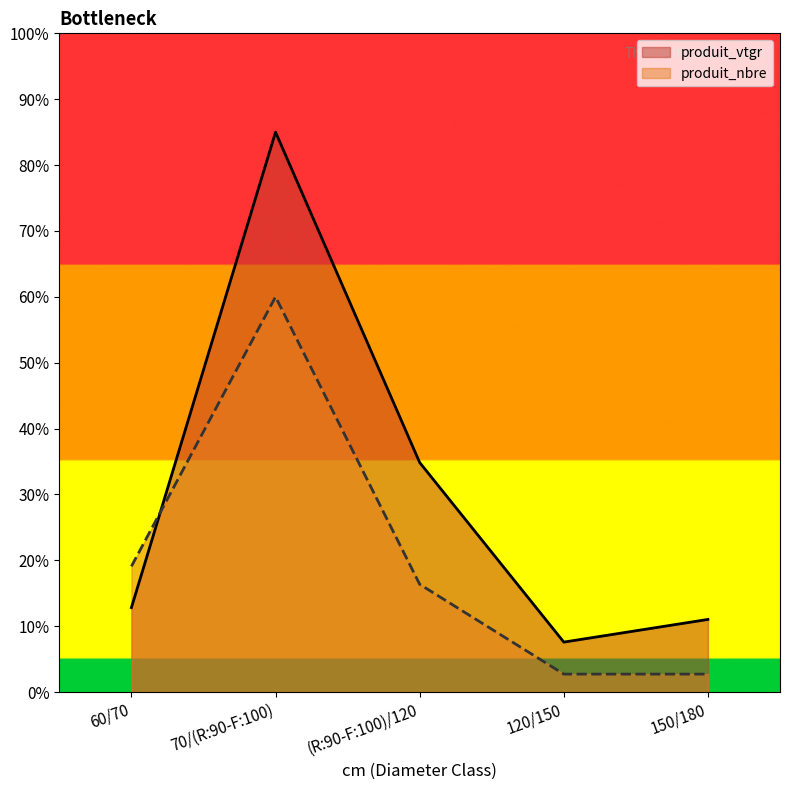

What is the label of the 2nd point from the right?

120/150